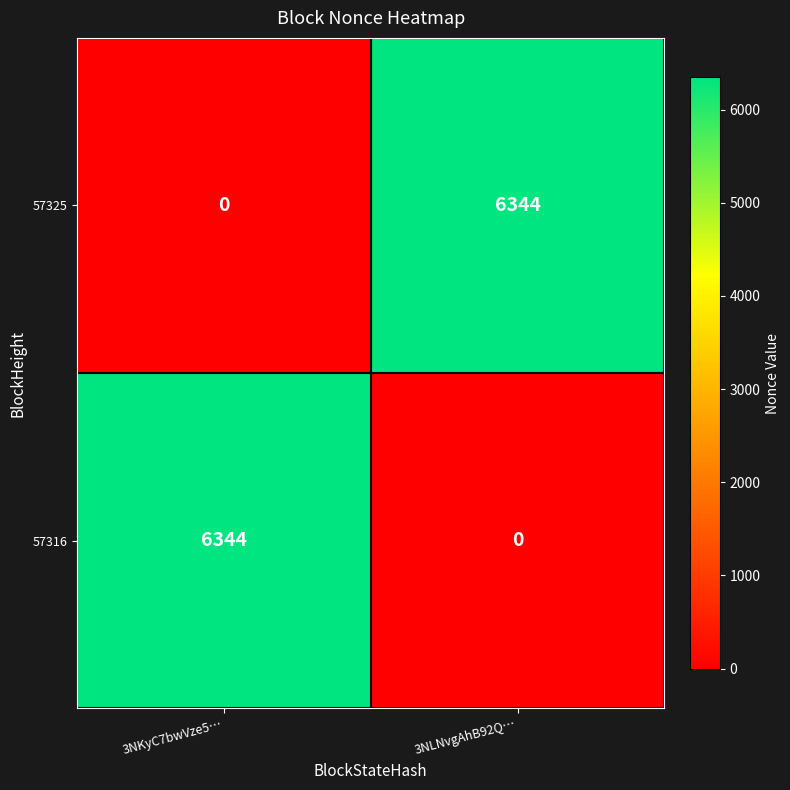

True or false: 57316 has a value of 9314 at 3NKyC7bwVze5….

False